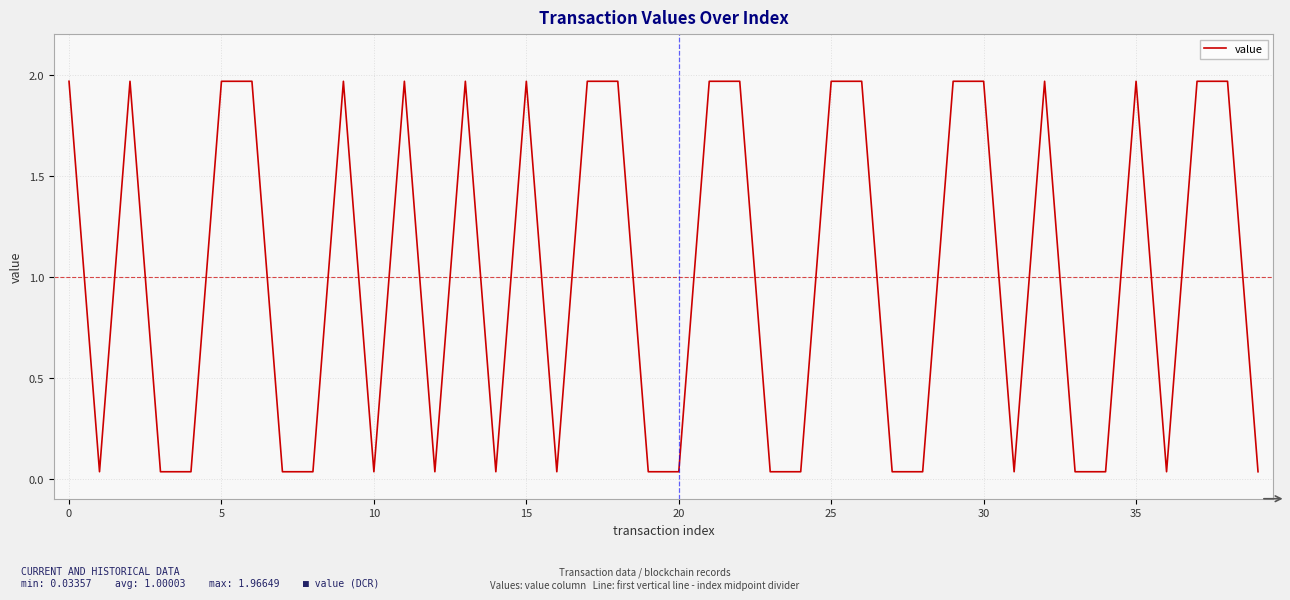

Does the chart have visible grid lines?

Yes